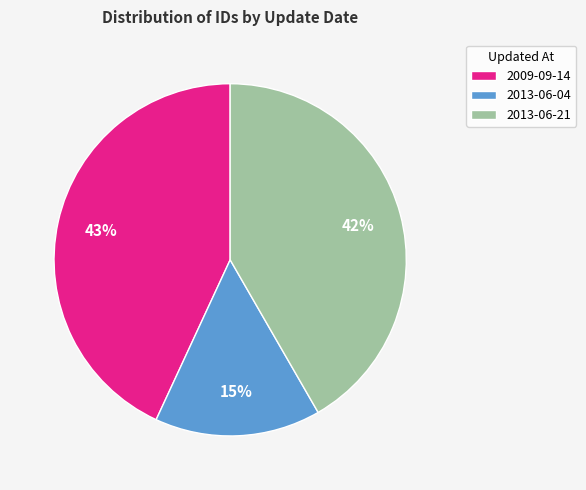

How many slices are in this pie chart?

3